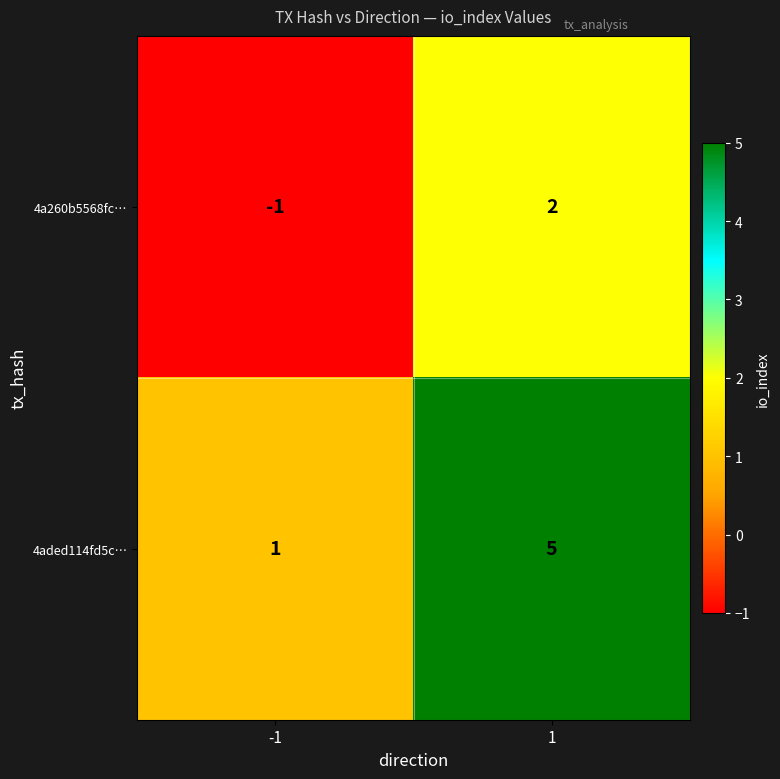

What is the spread (max minus min) of values at 1?

3